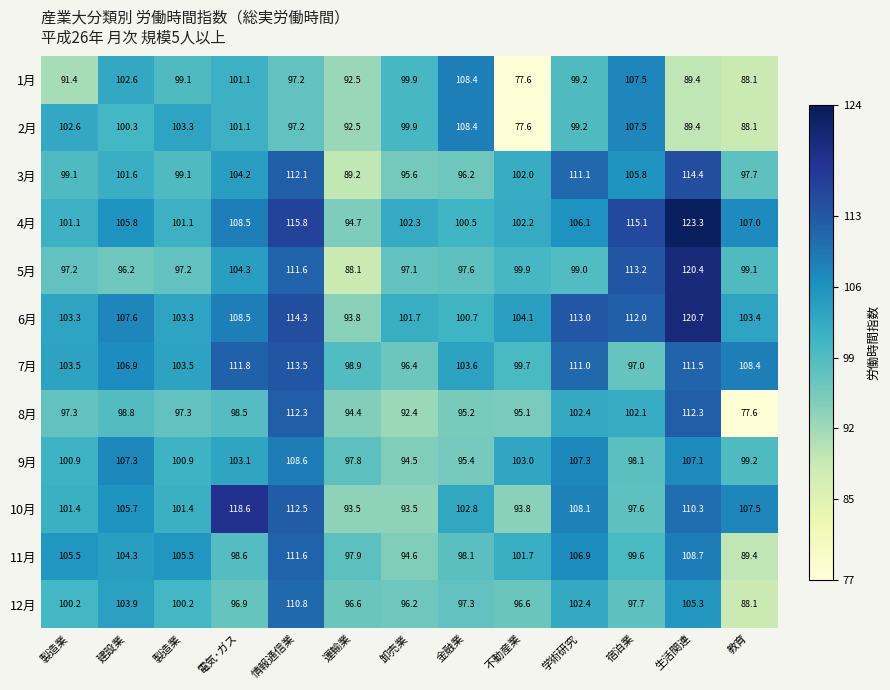

How many values in the 11月 series are below 101?

6